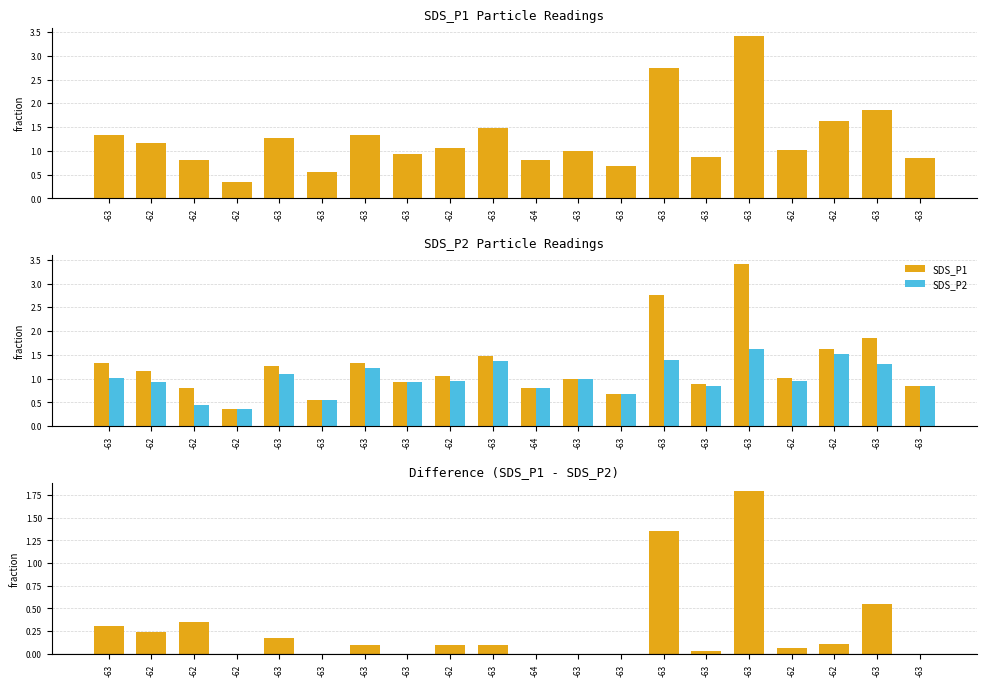

Which has a higher value, -62 or -64?

-62